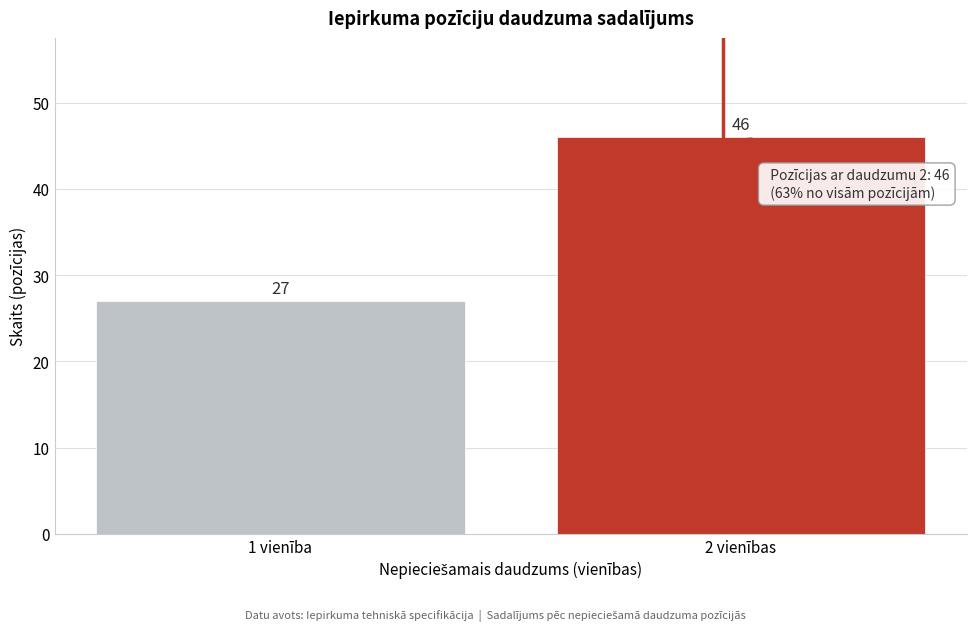

Reading right to left, what are all the values shown in this chart?

2 vienības=46	1 vienība=27